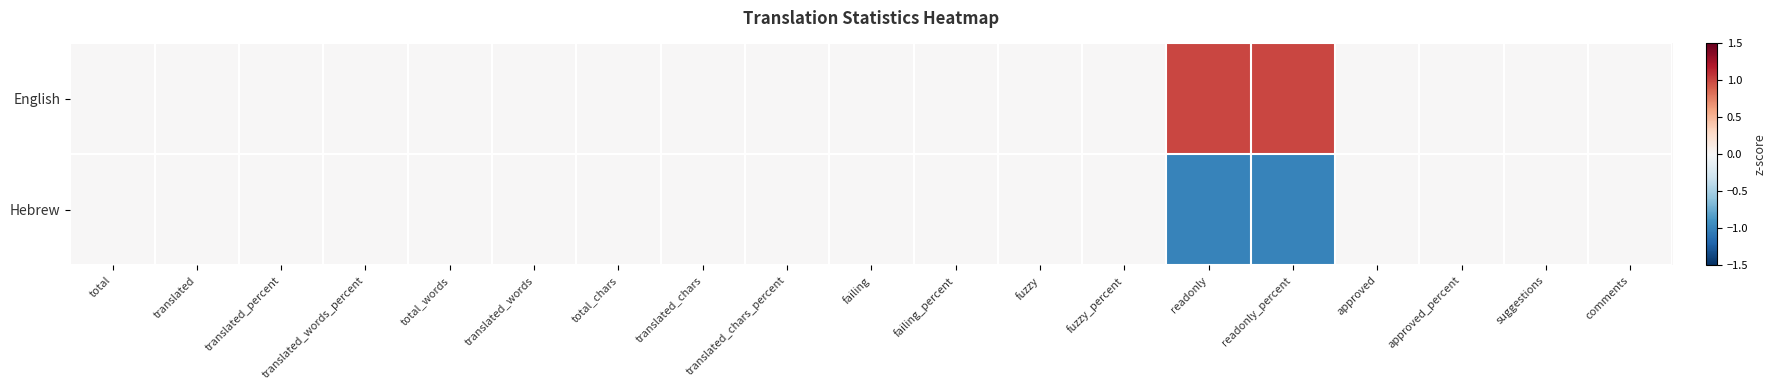

Reading right to left, what are all the values shown in this chart?

English: comments=0	suggestions=0	approved_percent=0	approved=0	readonly_percent=1	readonly=1	fuzzy_percent=0	fuzzy=0	failing_percent=0	failing=0	translated_chars_percent=0	translated_chars=0	total_chars=0	translated_words=0	total_words=0	translated_words_percent=0	translated_percent=0	translated=0	total=0
Hebrew: comments=0	suggestions=0	approved_percent=0	approved=0	readonly_percent=-1	readonly=-1	fuzzy_percent=0	fuzzy=0	failing_percent=0	failing=0	translated_chars_percent=0	translated_chars=0	total_chars=0	translated_words=0	total_words=0	translated_words_percent=0	translated_percent=0	translated=0	total=0